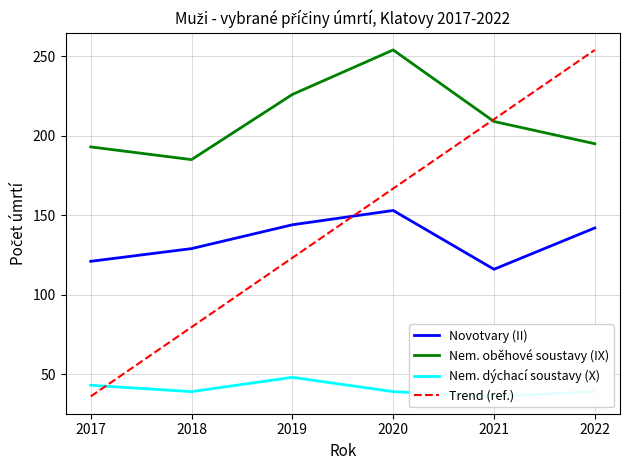

Is the value of Trend (ref.) at 2018 greater than the value of Novotvary (II) at 2019?

No